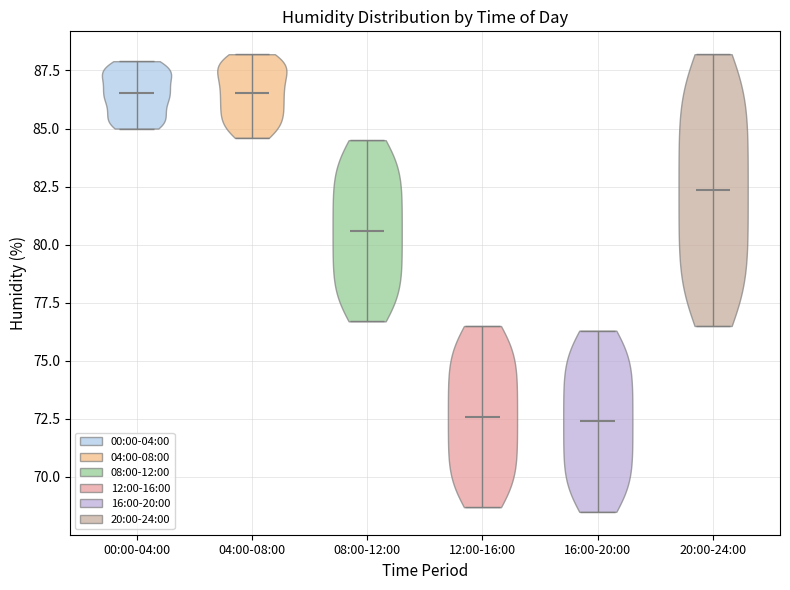

Reading left to right, read every violin against the y-axis: where its median line is, and the lowest and highest points it reaches. The values are not printed on the chart, so give them approximately, as read against the axis.

00:00-04:00: median line 86.5, lowest point 85.0, highest point 88.0
04:00-08:00: median line 86.5, lowest point 84.5, highest point 88.0
08:00-12:00: median line 80.5, lowest point 76.5, highest point 84.5
12:00-16:00: median line 72.5, lowest point 68.5, highest point 76.5
16:00-20:00: median line 72.5, lowest point 68.5, highest point 76.5
20:00-24:00: median line 82.5, lowest point 76.5, highest point 88.0